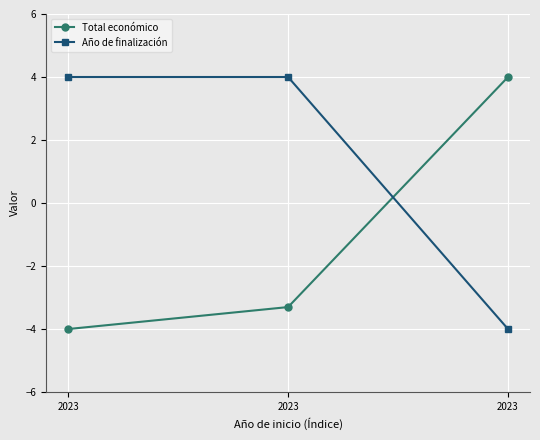

What is the difference between the maximum and minimum values in the Año de finalización series?

8.0